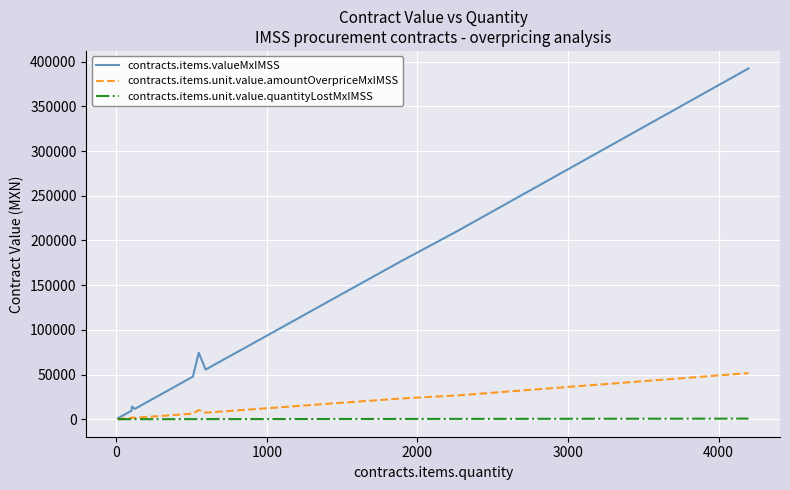

List the series in order of their peak value, lowest first.

contracts.items.unit.value.quantityLostMxIMSS, contracts.items.unit.value.amountOverpriceMxIMSS, contracts.items.valueMxIMSS